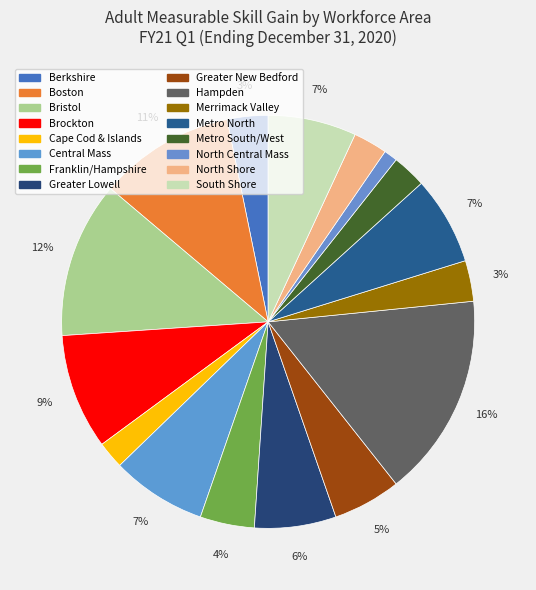

How many slices are in this pie chart?

16